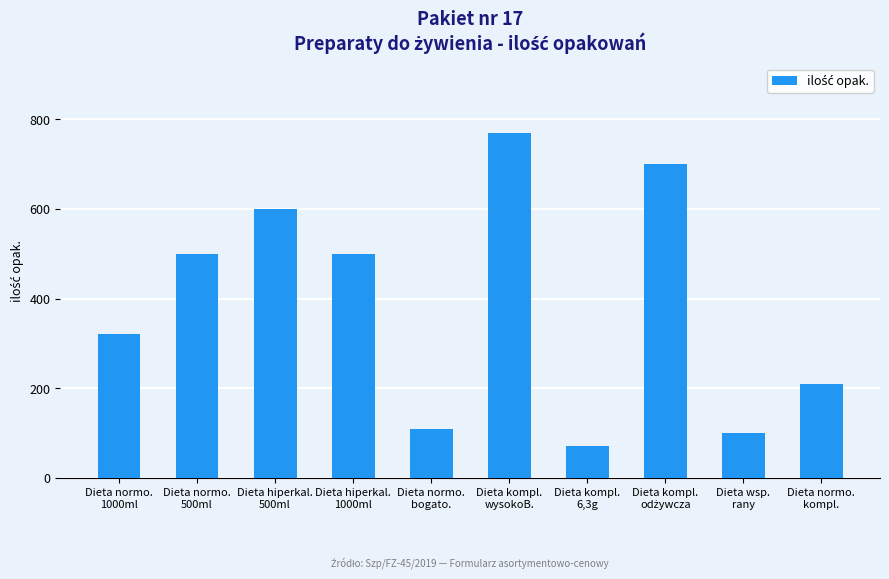

What is the value of the 9th bar from the left?

100